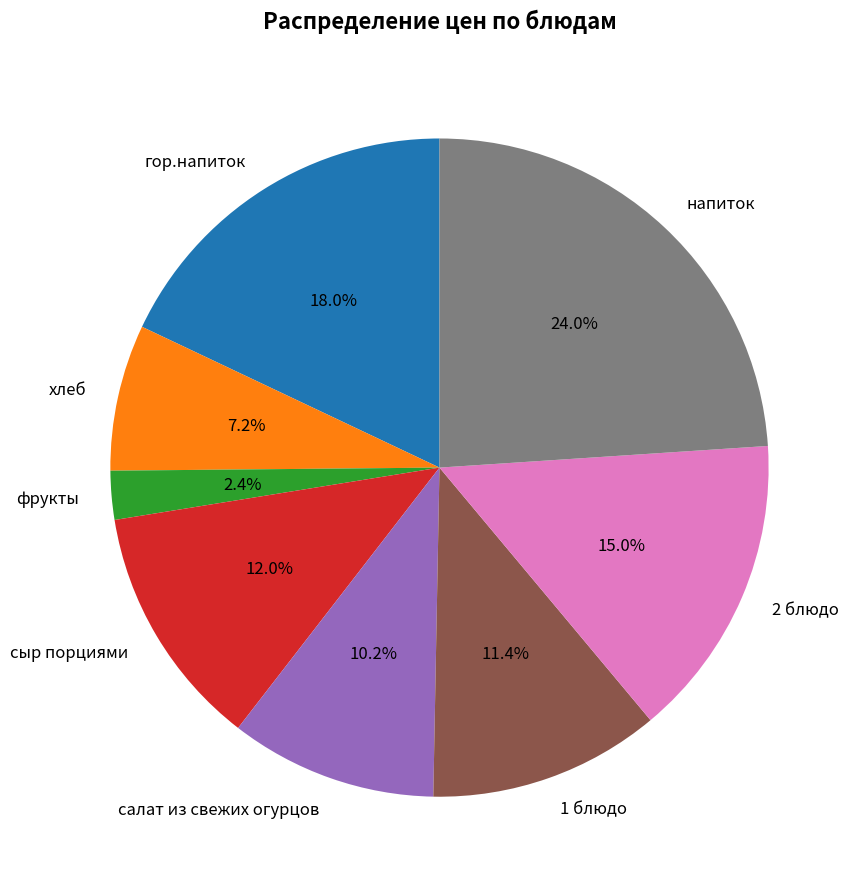

Do салат из свежих огурцов and напиток together represent more than half of the pie?

No